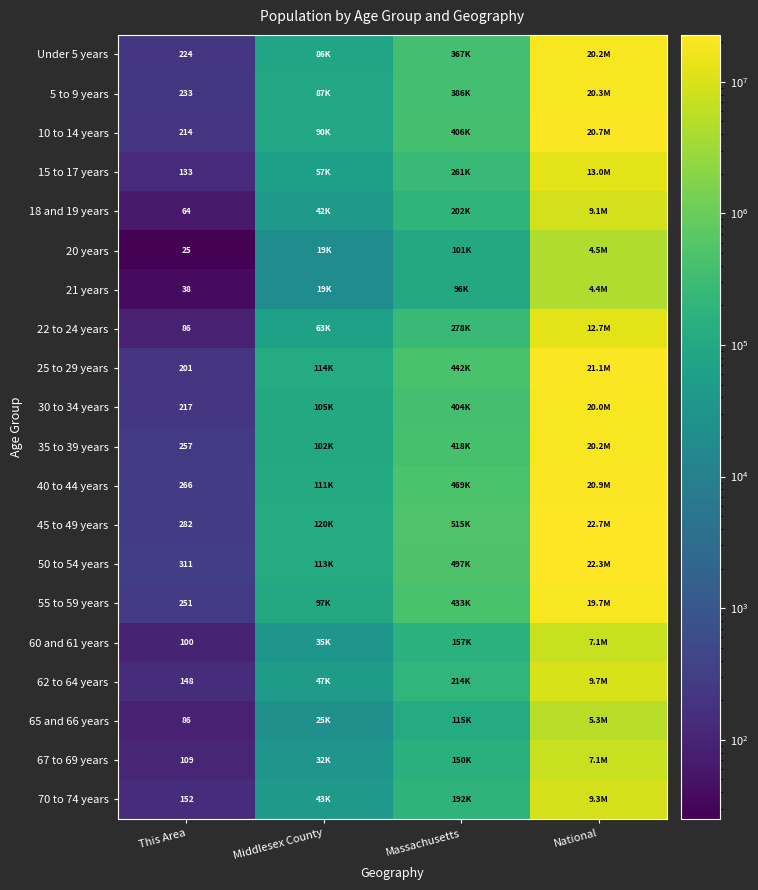

The value of 60 and 61 years at This Area is 100. True or false?

True